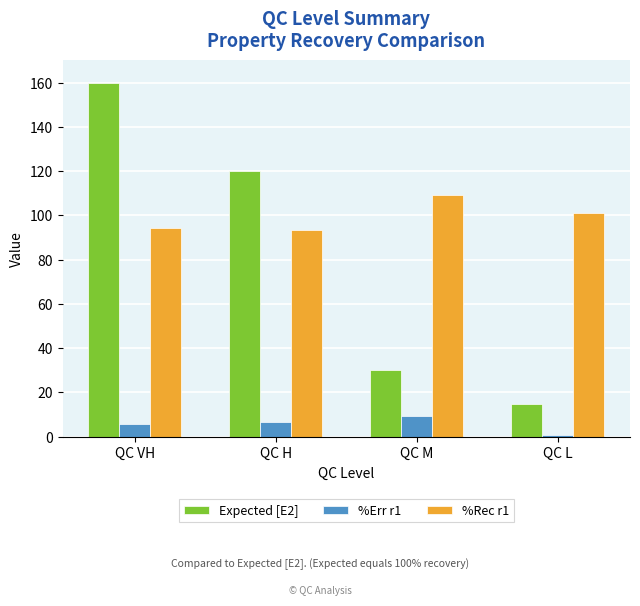

Which category has the lowest value across all series?

QC L